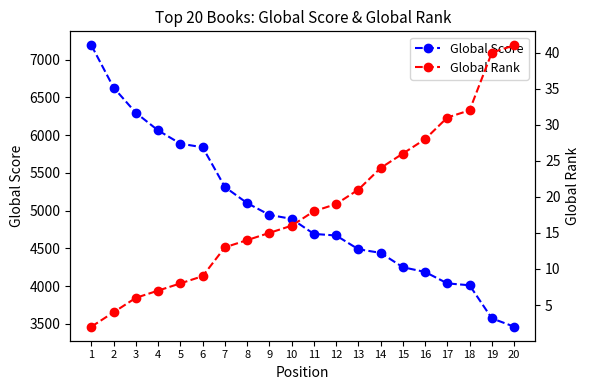

What is the sum of the Global Rank values at 3 and 13?

27